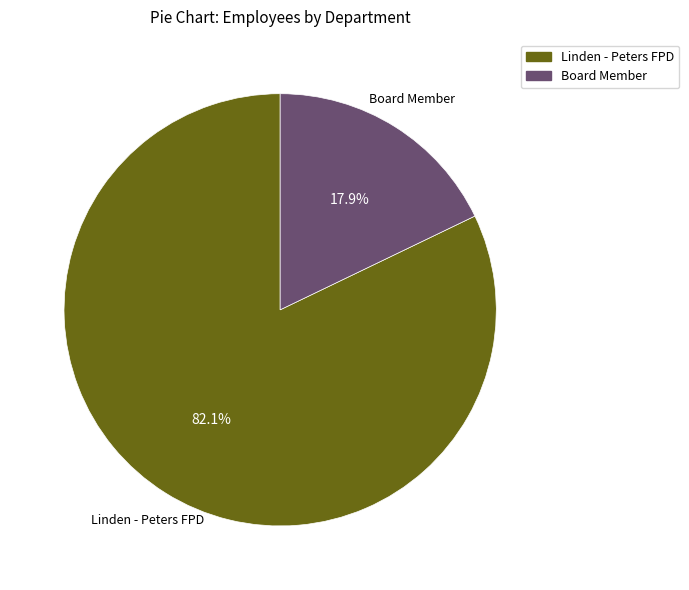

Does any single category account for the majority?

Yes